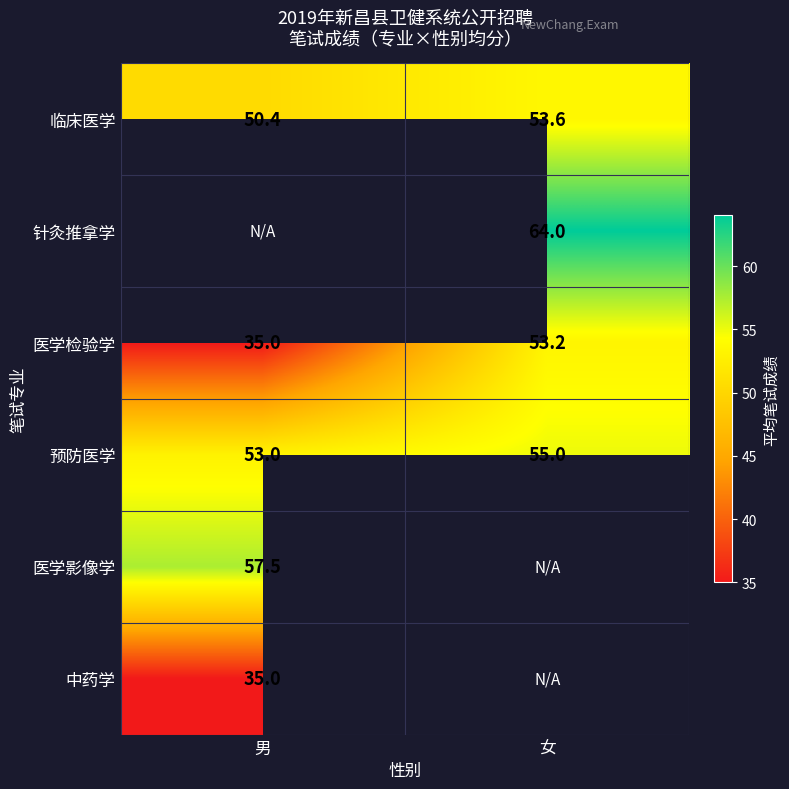

Count the number of categories in the chart.

2